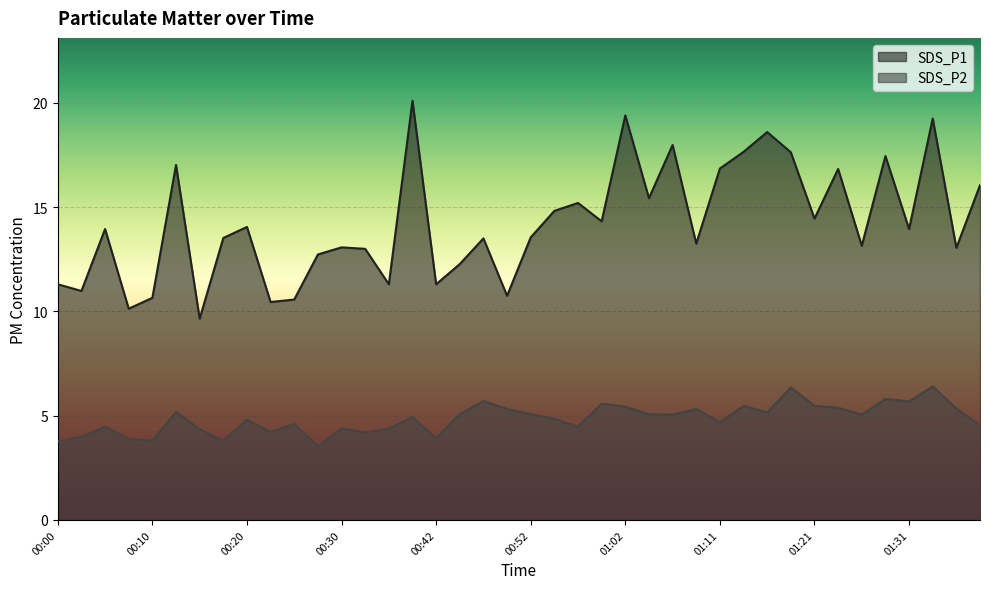

What is the minimum value for SDS_P2?

3.5